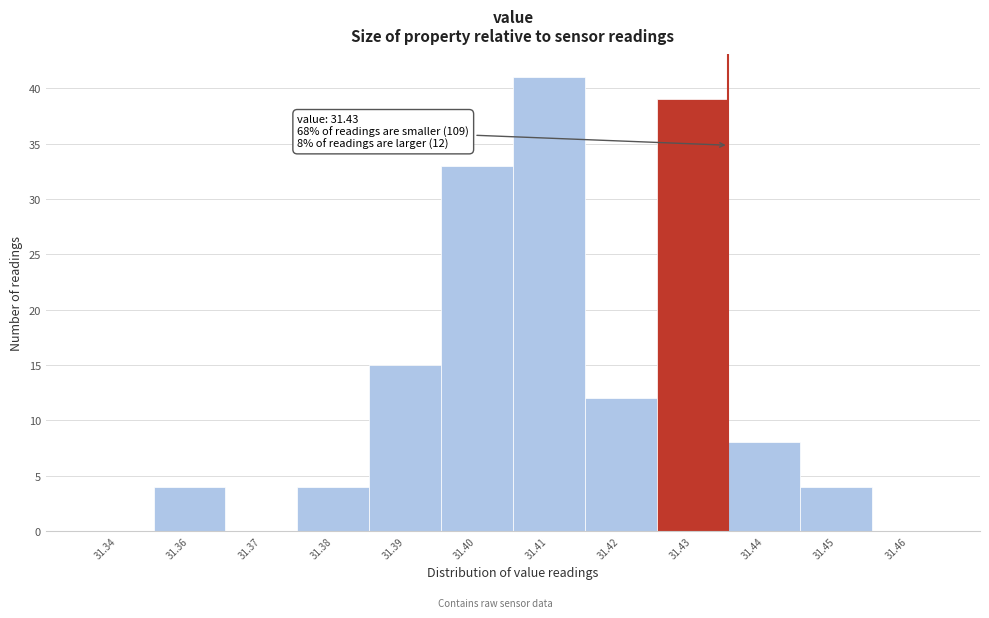

At which label is the value closest to 20?

31.39